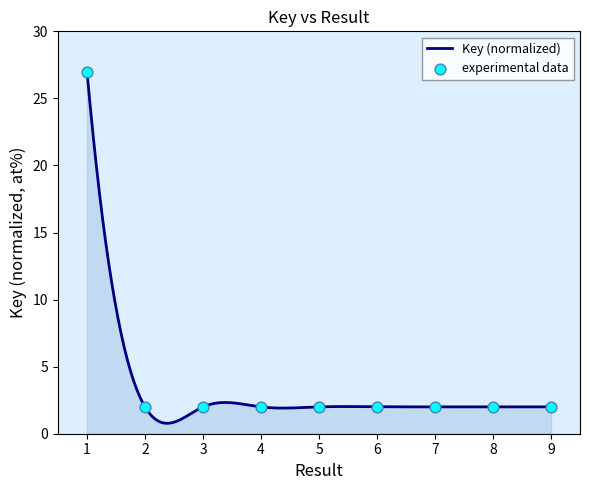

Between 6 and 9, which is larger?

6